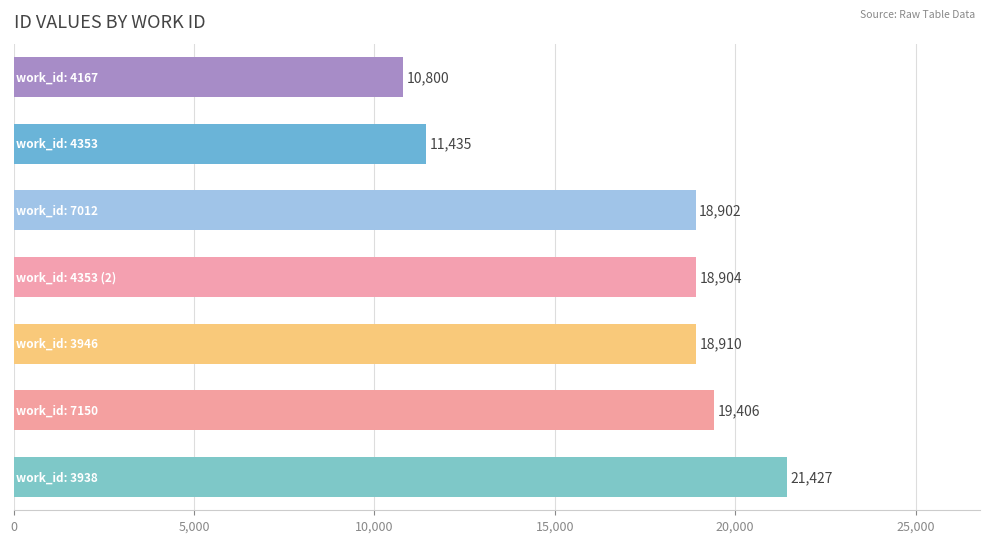

How many data points are less than 18904?

3